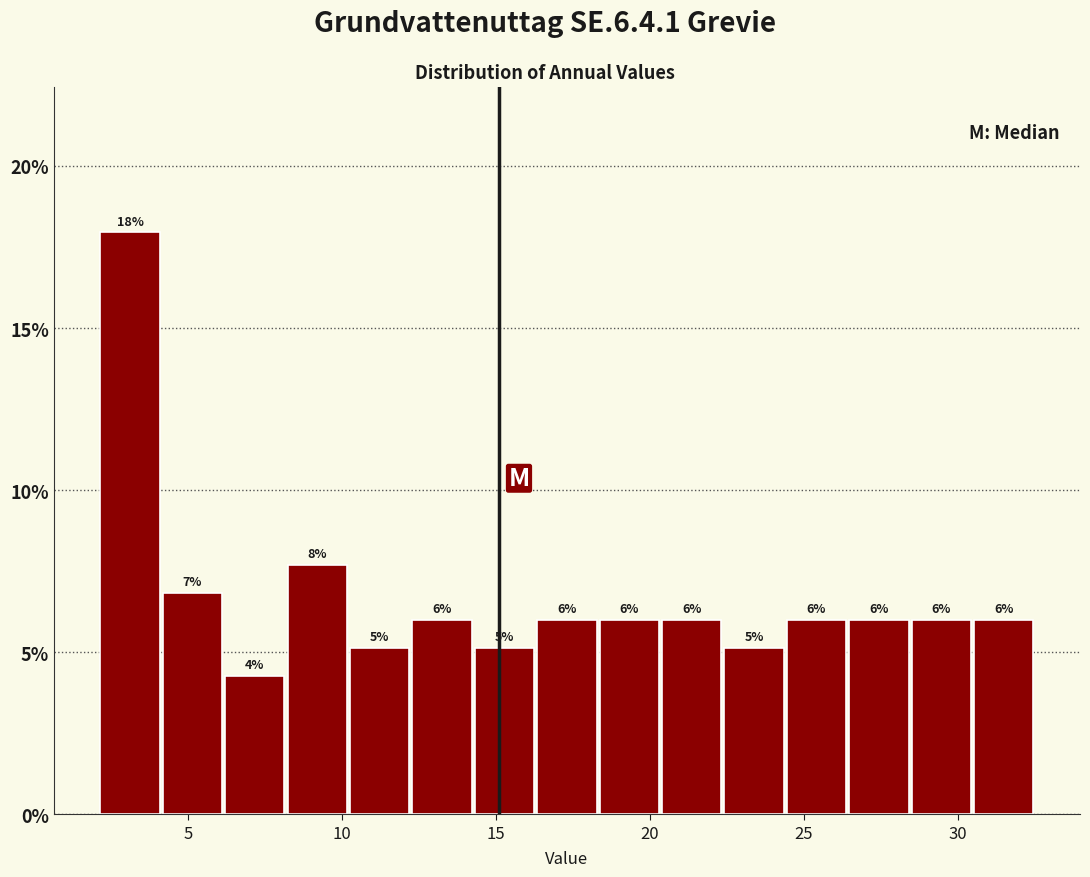

Over which range of the x-axis is the bar tallest?

2.0 to 4.0